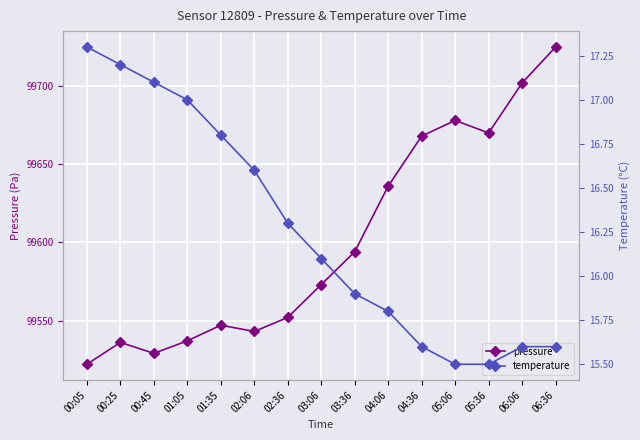

True or false: temperature has more than 0 points higher than both neighbors.

False